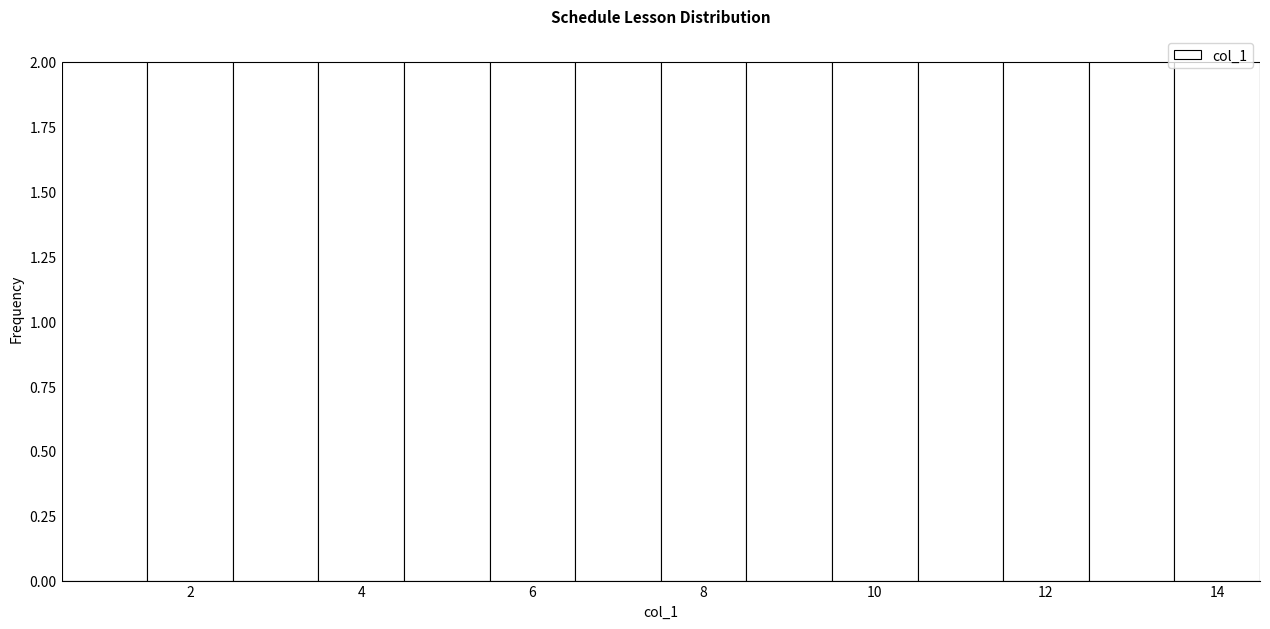

How tall is the bar that spans 13.5 to 14.5 on the x-axis? Neither the bar edges nor the heights are printed on the chart, so give them approximately, as read against the axes.

2